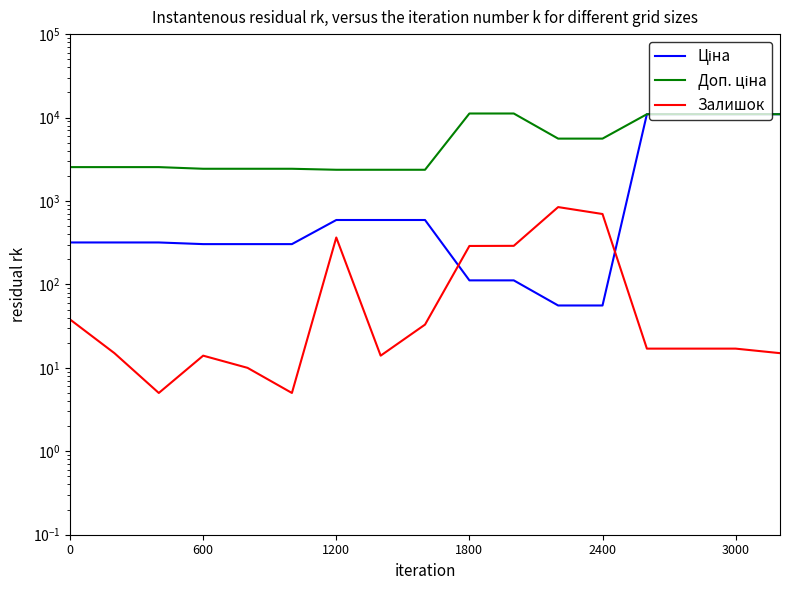

How many intersections are there between Ціна and Залишок?

2